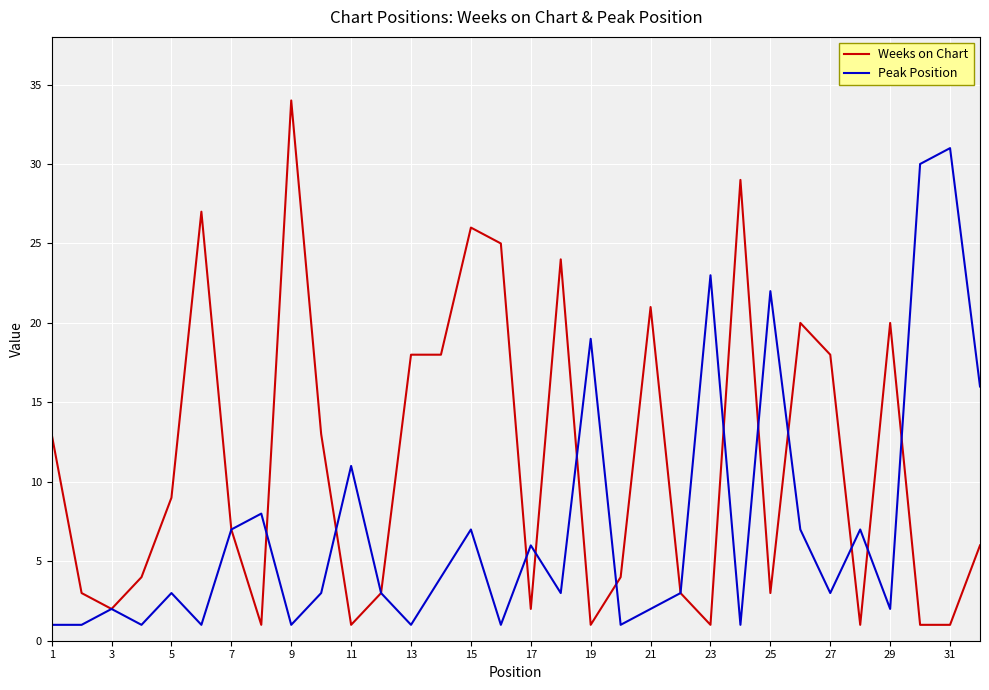

Which series has the largest total across all categories?

Weeks on Chart